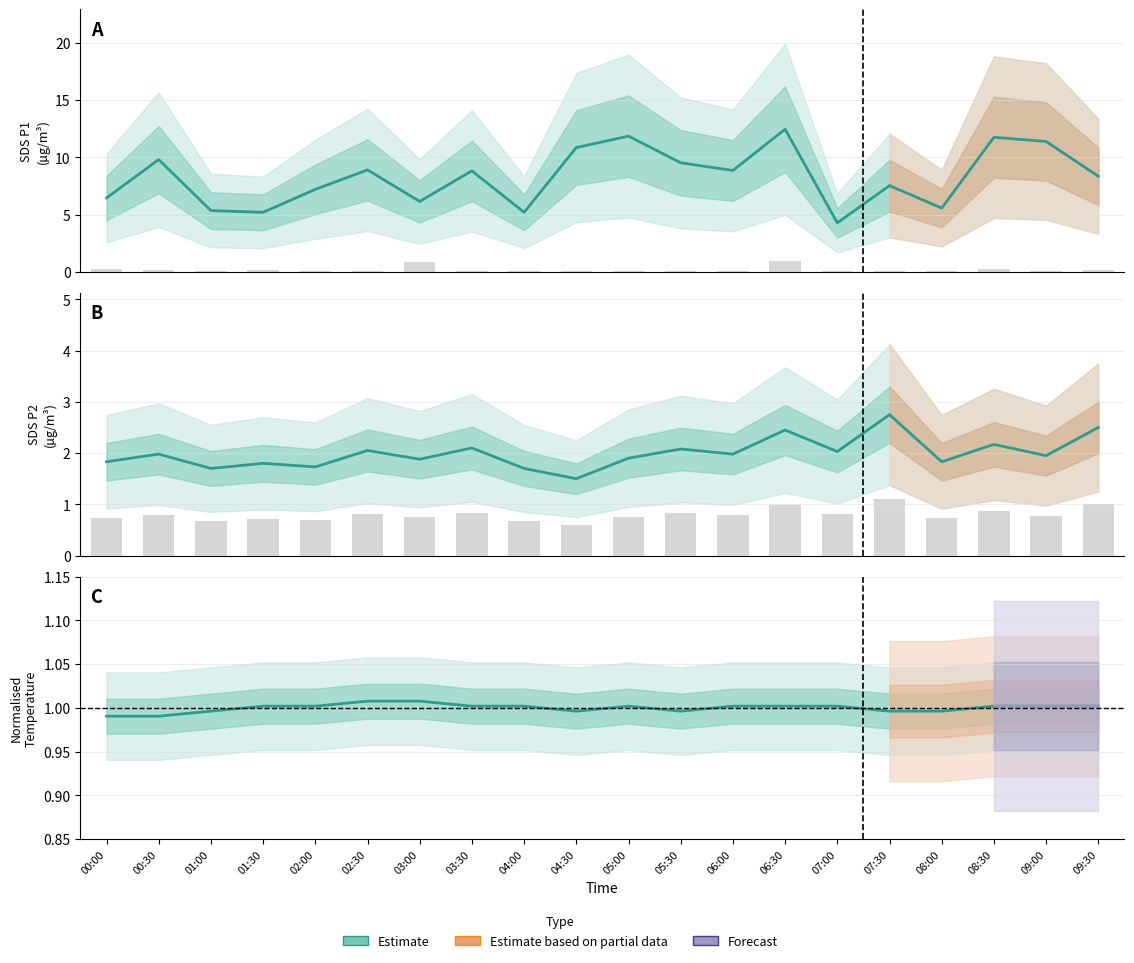

At which category is the sum across all series the highest?

06:30